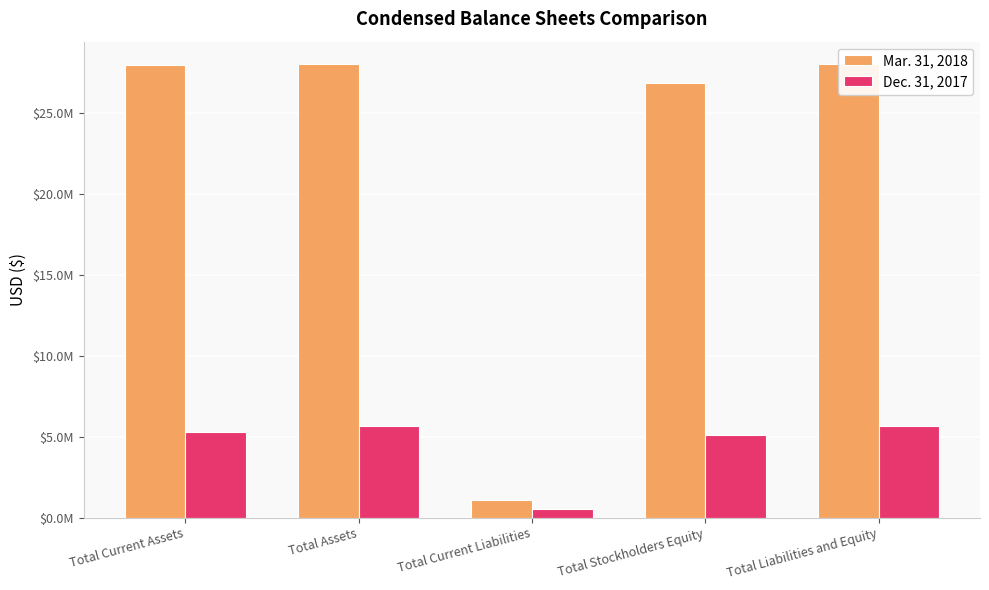

Reading left to right, what are all the values shown in this chart?

Mar. 31, 2018: 27960207	27982842	1123397	26859445	27982842
Dec. 31, 2017: 5286660	5643320	552647	5090673	5643320